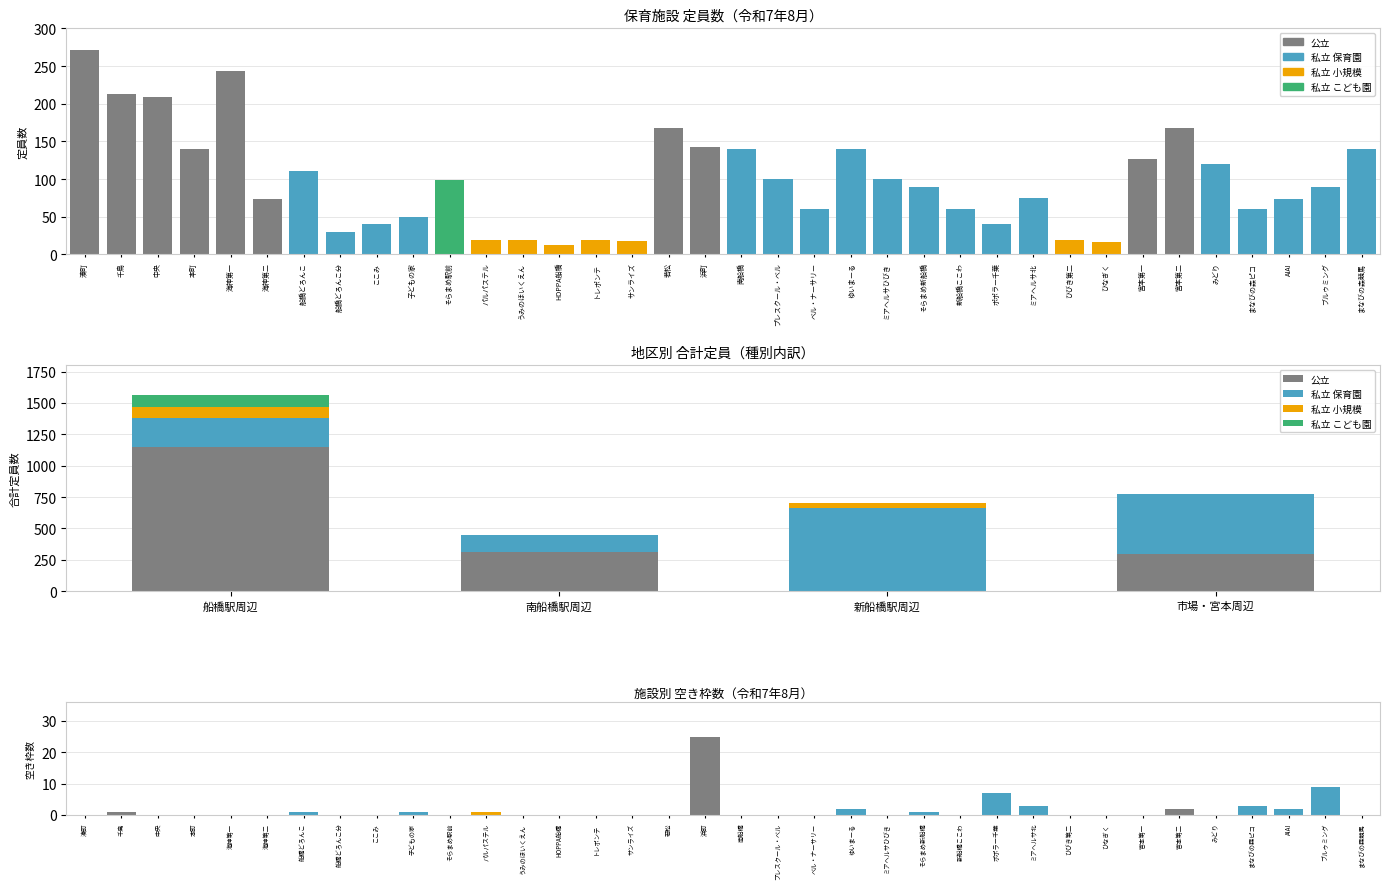

What is the label of the 2nd bar from the left?

南船橋駅周辺